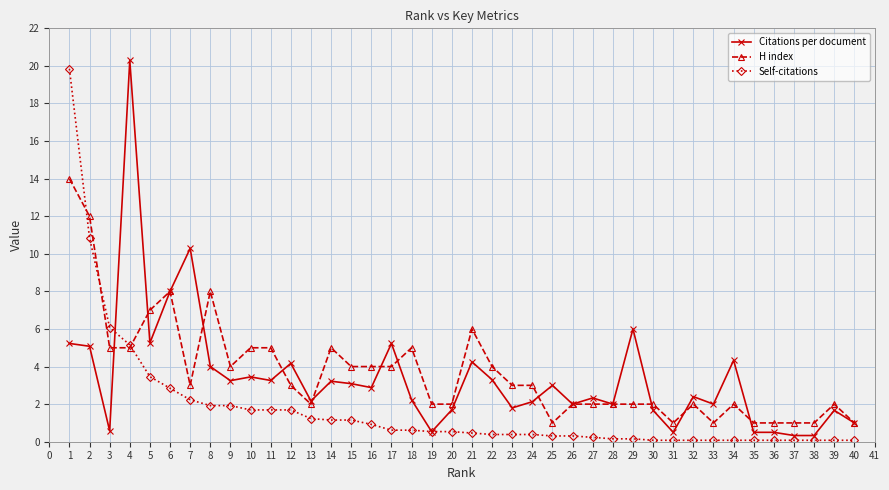

How many data points does each series have?

40